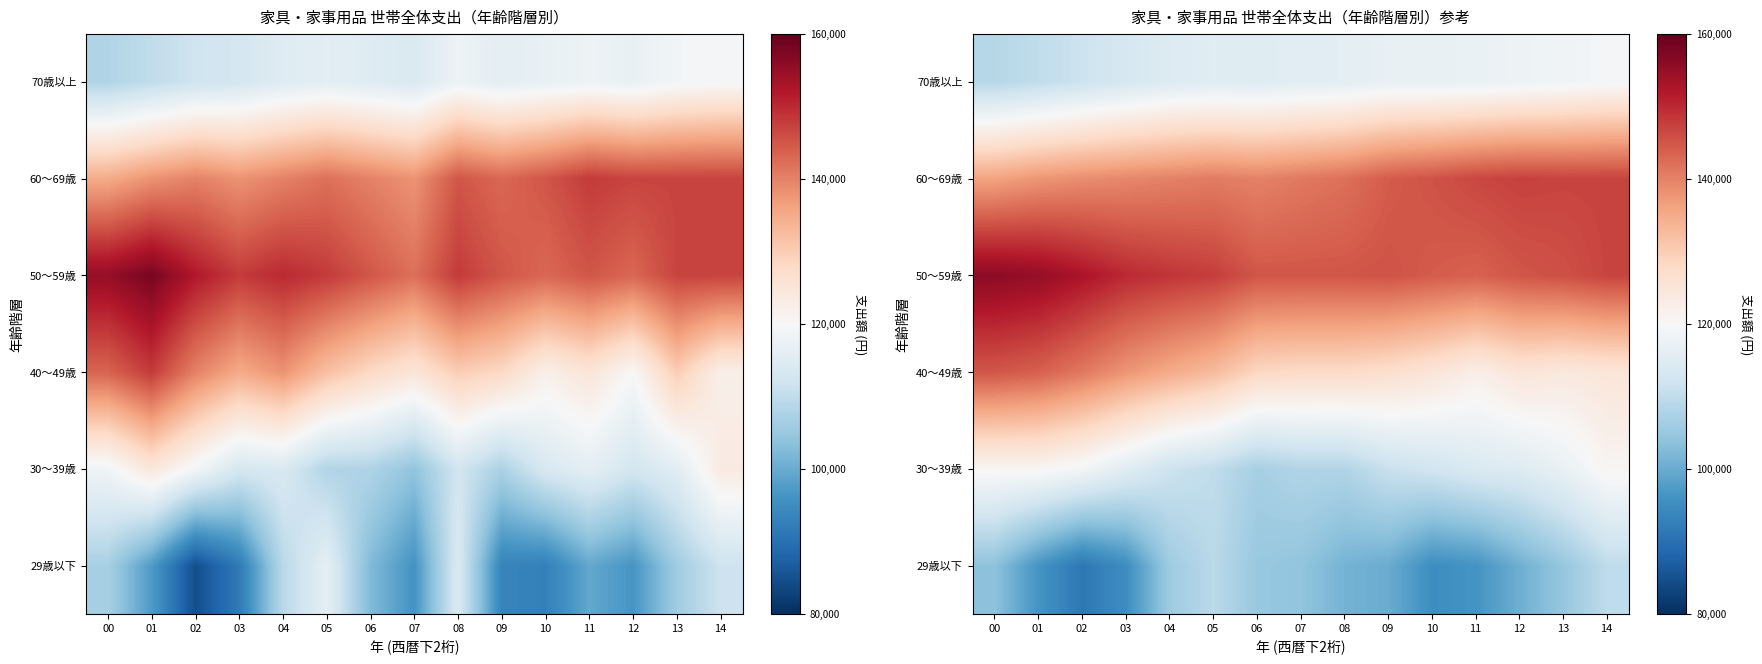

What is the difference between the highest and lowest values at 02?

61433.7